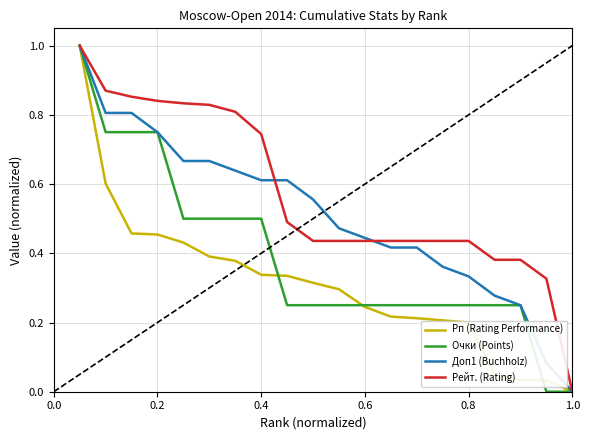

Rank the series by their average value, from lowest to highest.

Рп (Rating Performance), Очки (Points), Доп1 (Buchholz), Рейт. (Rating)